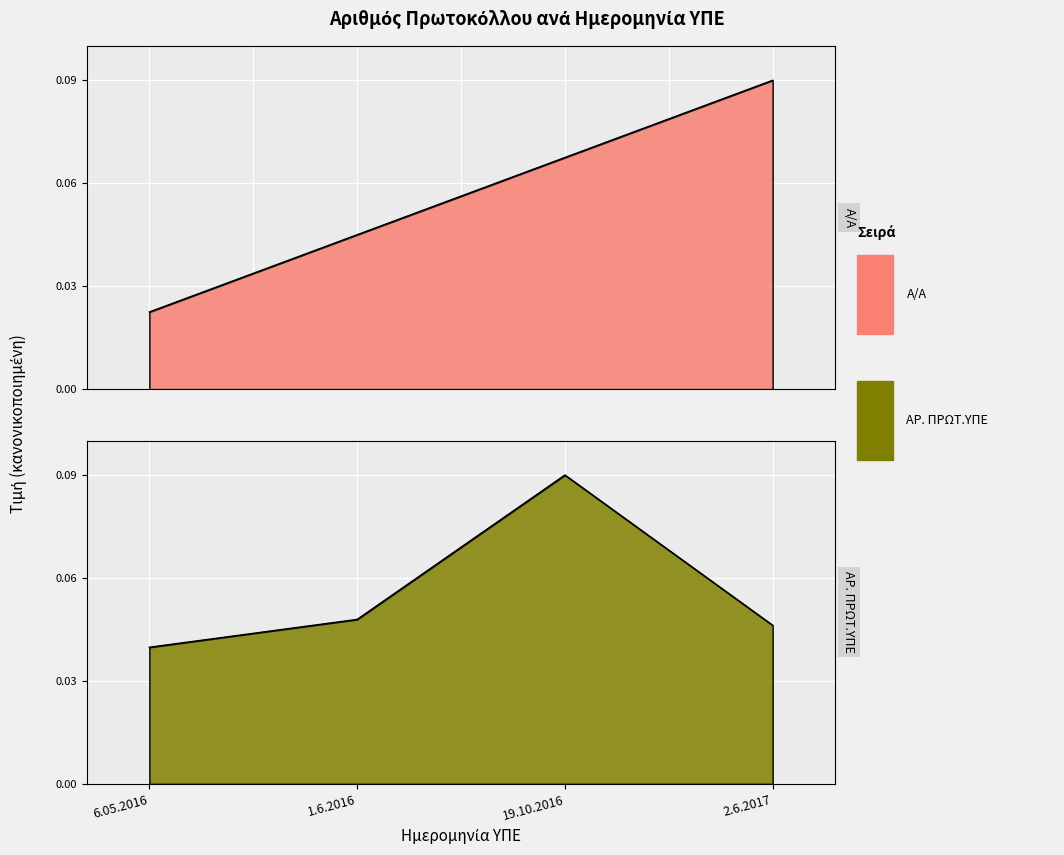

How many intersections are there between Α/Α and ΑΡ. ΠΡΩΤ.ΥΠΕ?

1